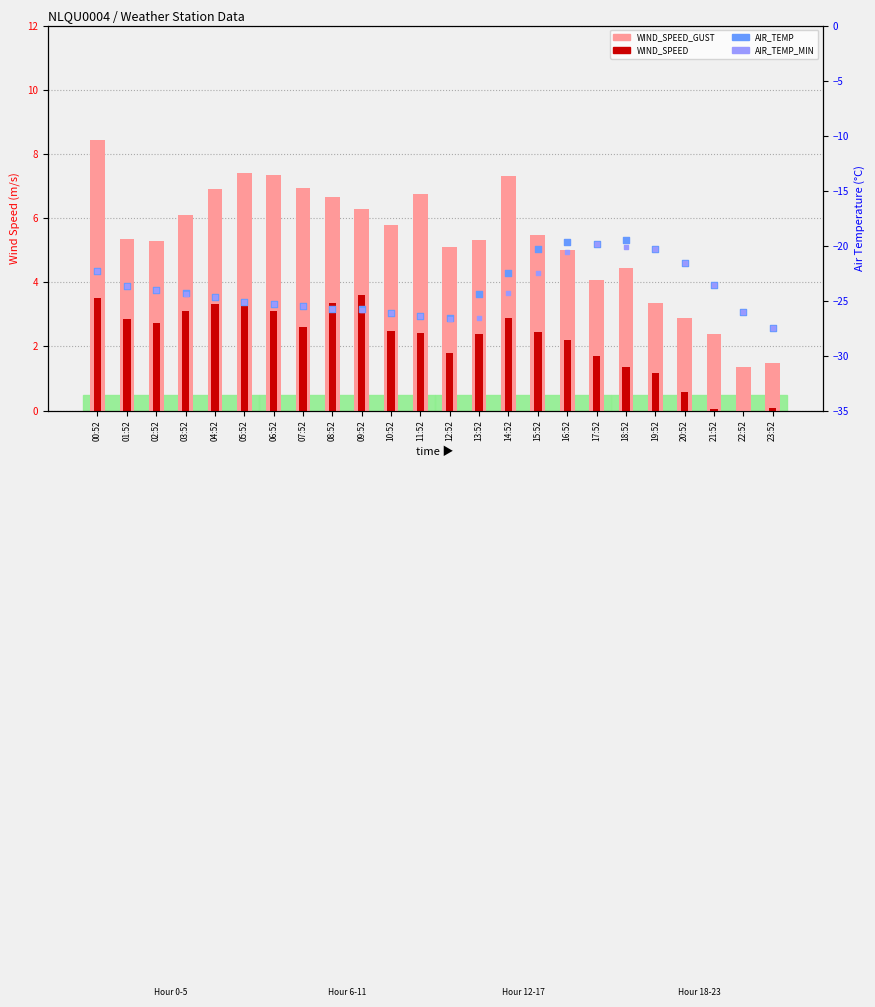

Which series has the largest total across all categories?

WIND_SPEED_GUST